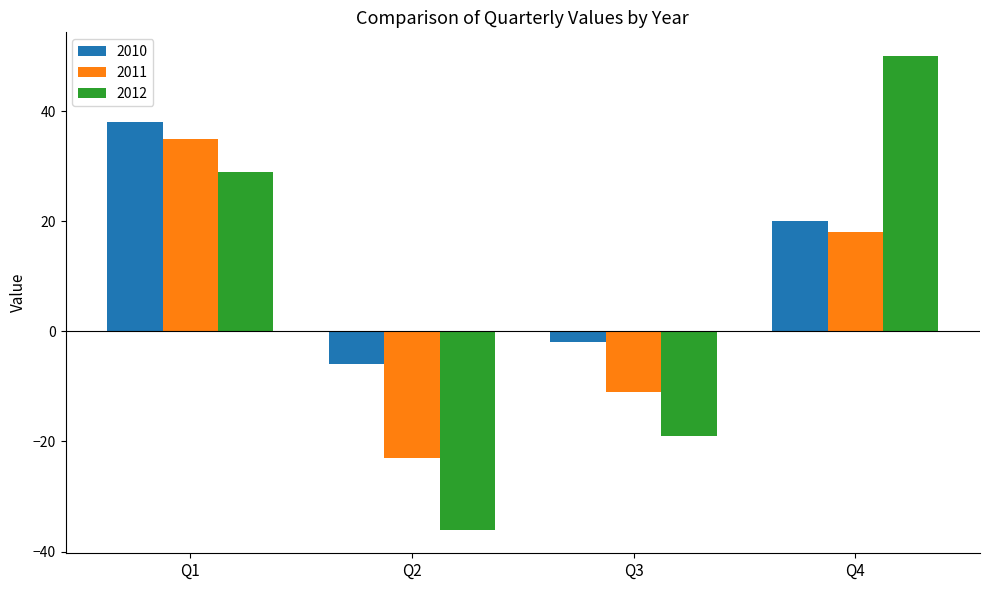

Rank the categories by 2010 value from highest to lowest.

Q1, Q4, Q3, Q2